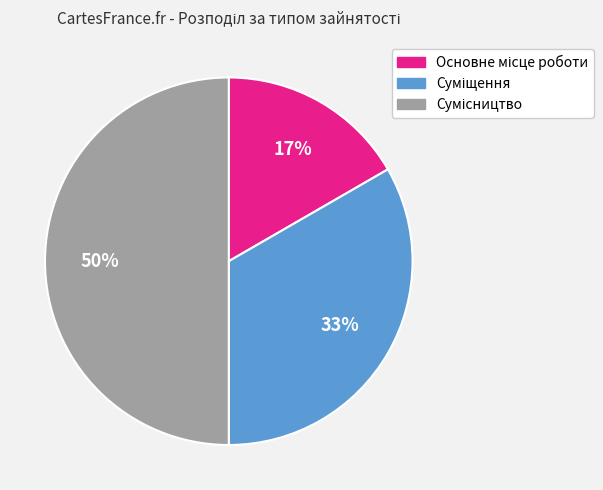

To the nearest percent, what is the difference between the largest and smallest slice percentages?

33%